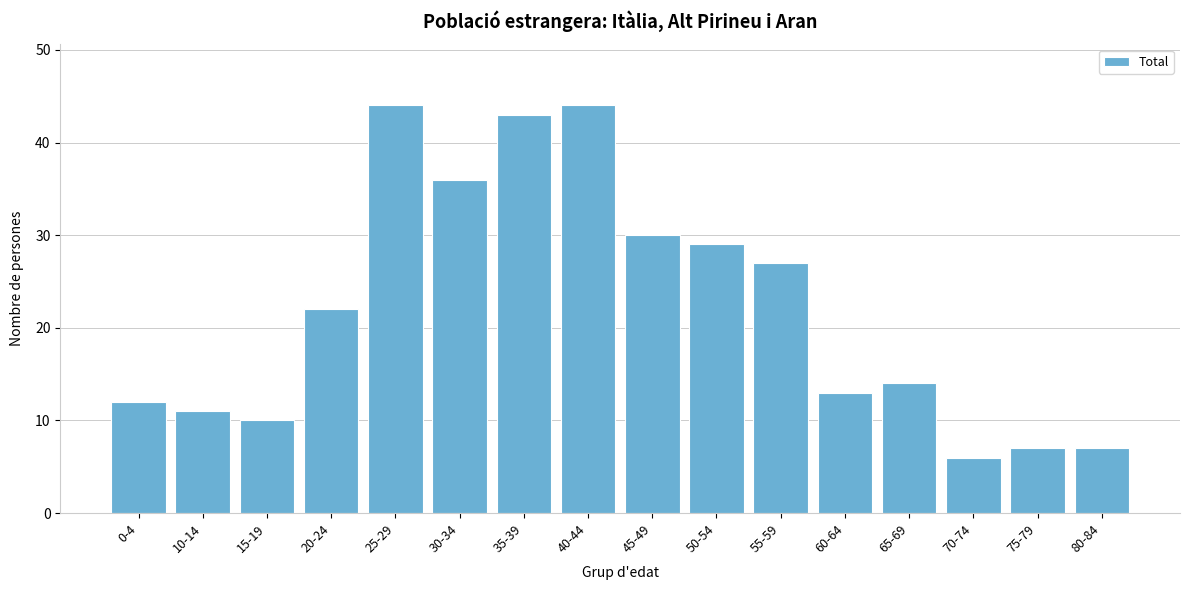

Reading left to right, what are all the values shown in this chart?

0-4=12	10-14=11	15-19=10	20-24=22	25-29=44	30-34=36	35-39=43	40-44=44	45-49=30	50-54=29	55-59=27	60-64=13	65-69=14	70-74=6	75-79=7	80-84=7